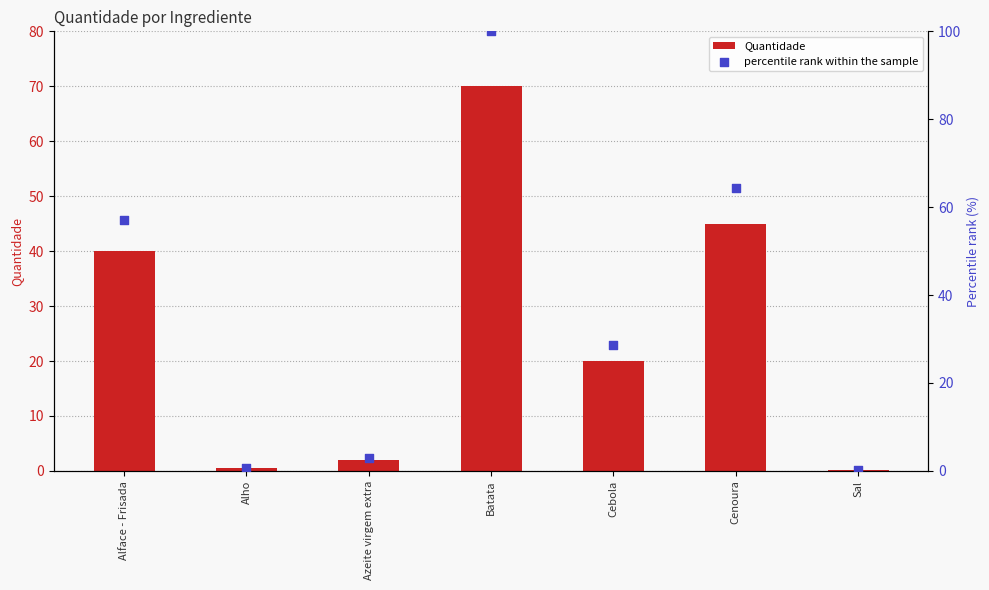

Which series has the largest total across all categories?

percentile rank within the sample